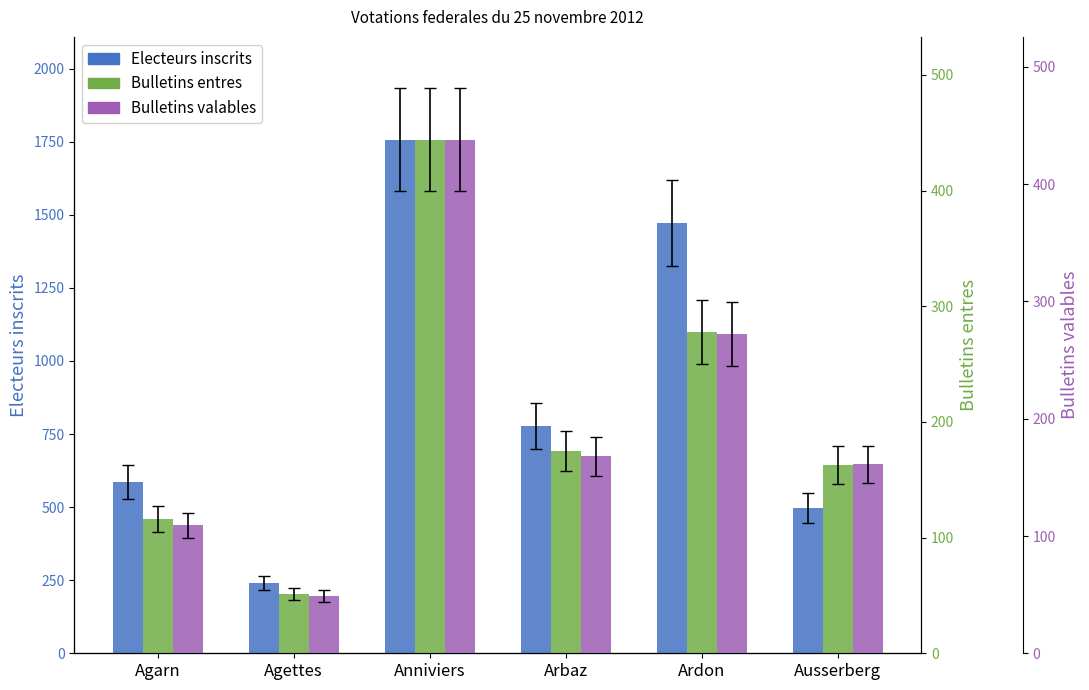

Reading left to right, what are all the values shown in this chart?

Electeurs inscrits: Agarn=587	Agettes=240	Anniviers=1757	Arbaz=778	Ardon=1471	Ausserberg=497
Bulletins entres: Agarn=116	Agettes=51	Anniviers=444	Arbaz=175	Ardon=278	Ausserberg=163
Bulletins valables: Agarn=109	Agettes=49	Anniviers=438	Arbaz=168	Ardon=272	Ausserberg=161